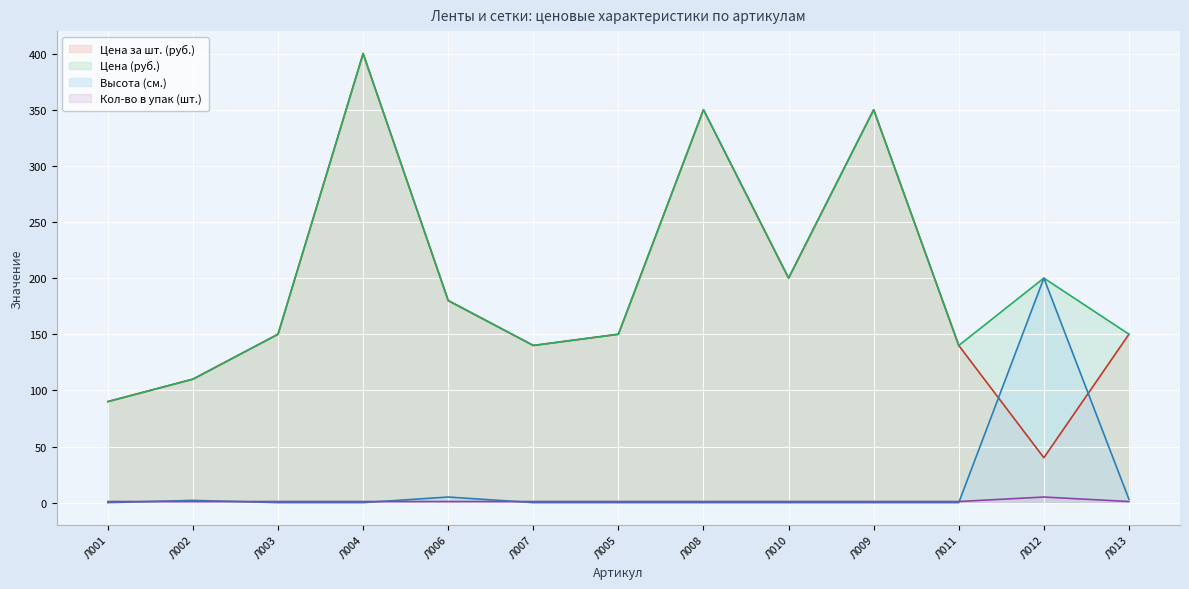

Rank the series at Л013 from lowest to highest value.

Кол-во в упак (шт.), Высота (см.), Цена за шт. (руб.), Цена (руб.)